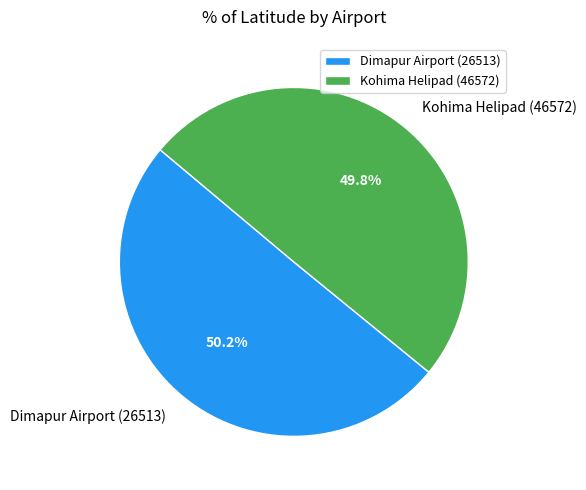

Approximately how many times larger is the value at Dimapur Airport (26513) compared to Kohima Helipad (46572)?

1.0